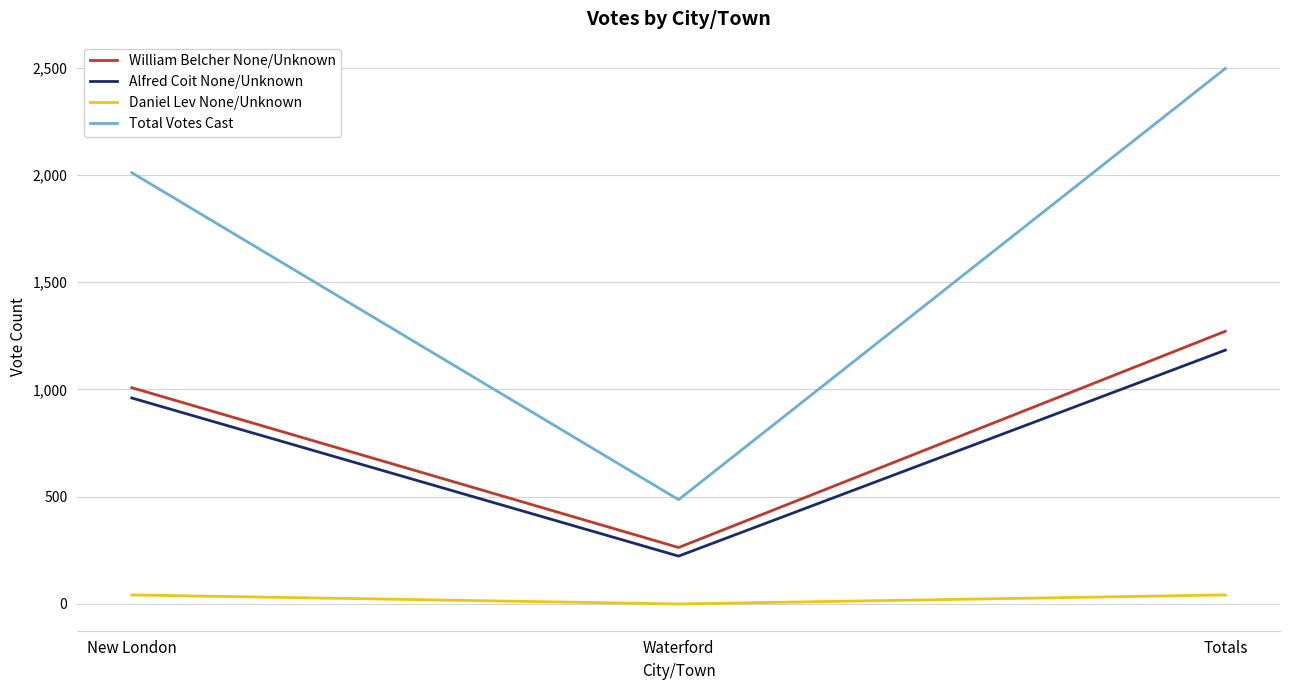

The Total Votes Cast series shows 2496 at Totals. True or false?

True